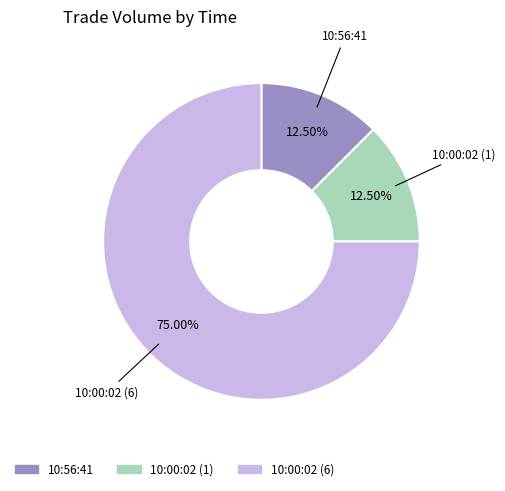

How many slices are in this pie chart?

3